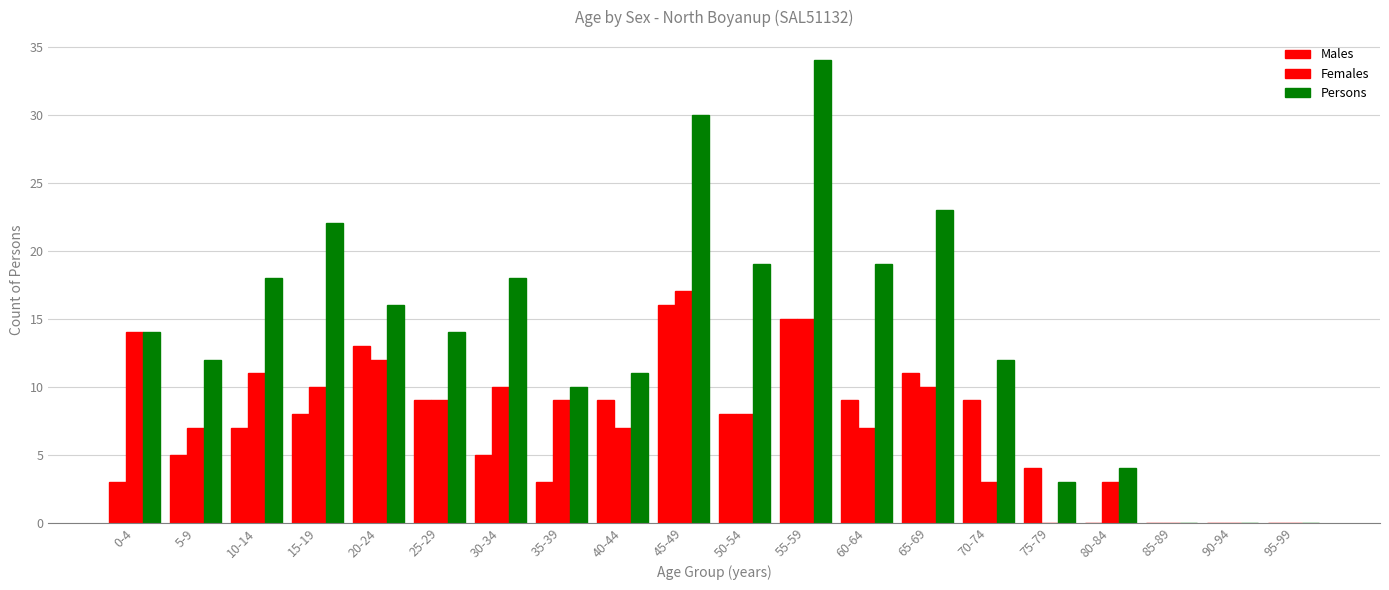

What is the difference between the Persons values at 30-34 and 90-94?

18